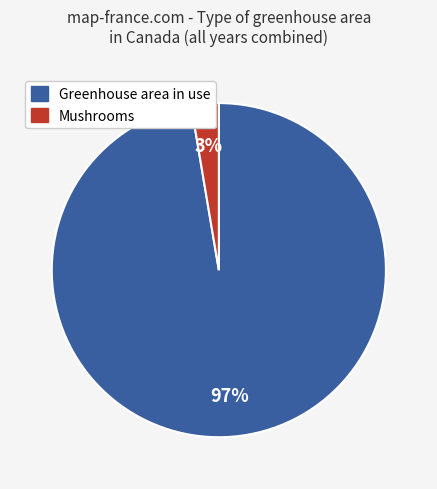

Does any single category account for the majority?

Yes